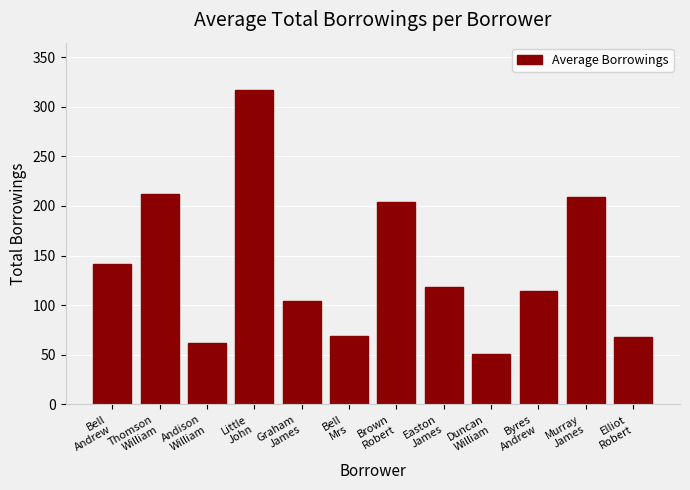

The value at Duncan
William is 25. True or false?

False